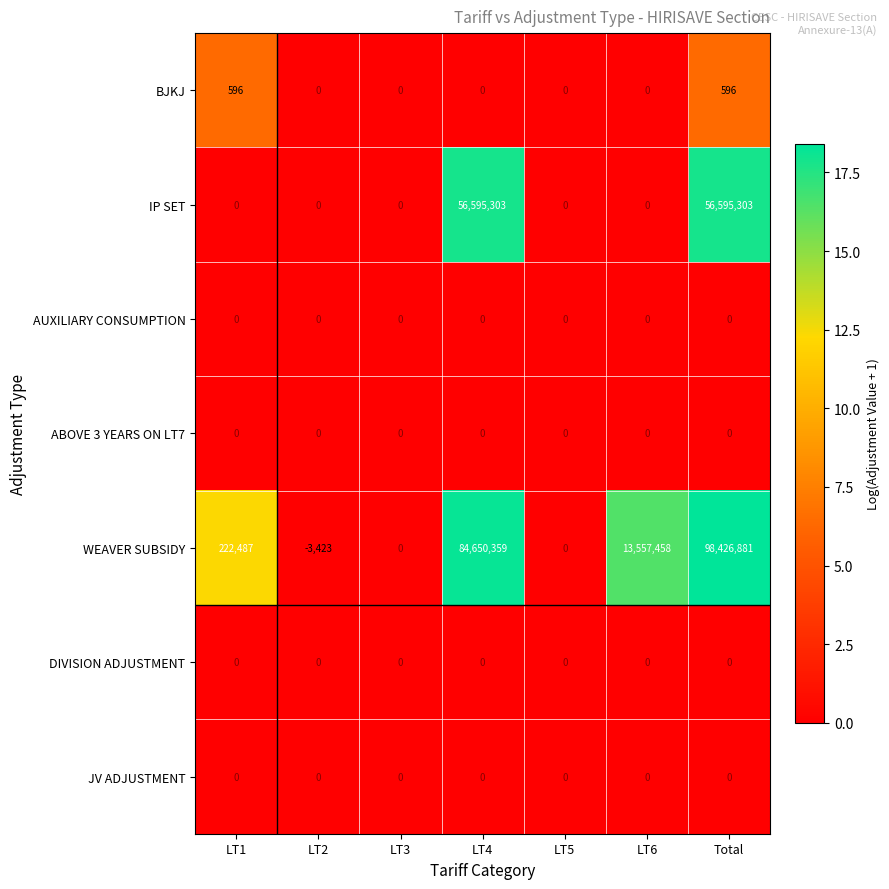

What is the minimum value shown in the chart?

-3423